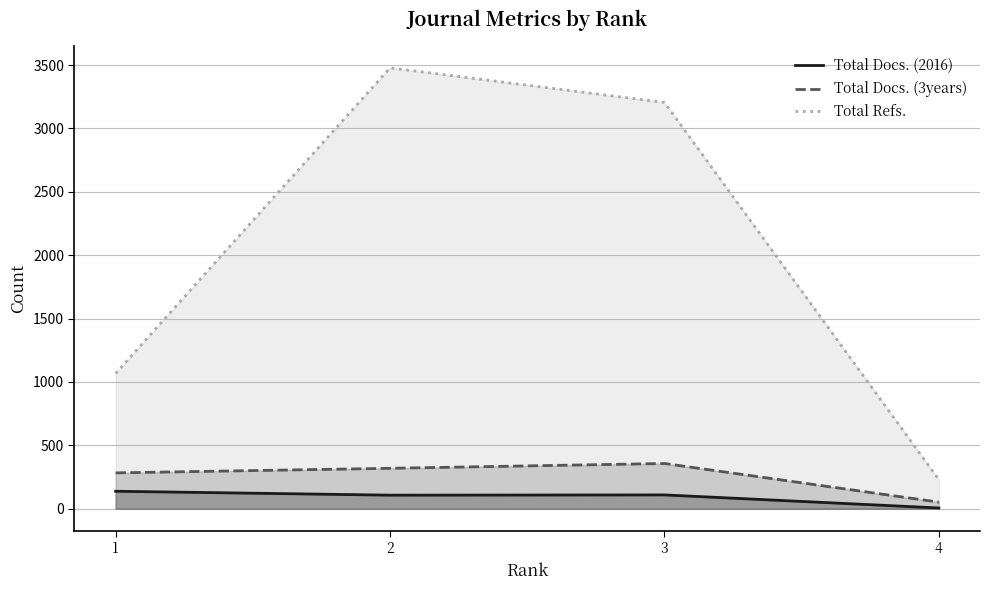

What is the lowest value of the Total Refs. series?

229